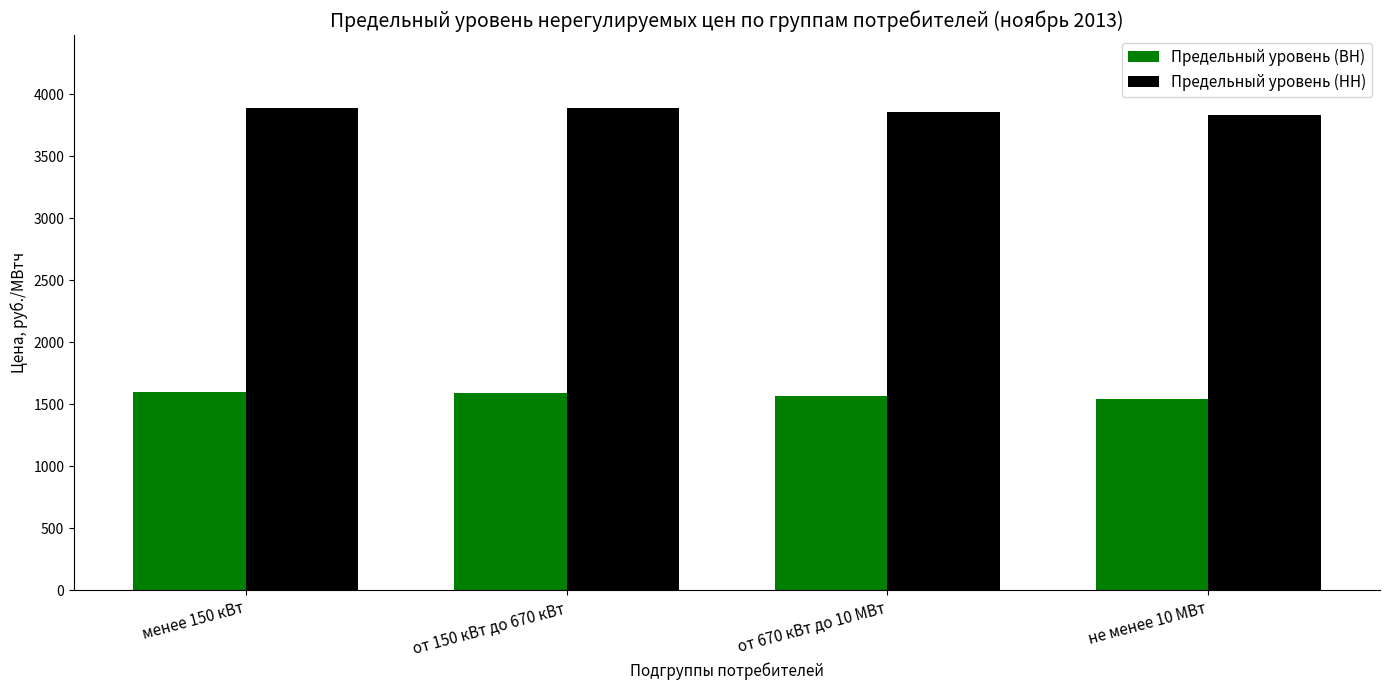

What is the difference between the maximum and second lowest values in the Предельный уровень (ВН) series?

36.9